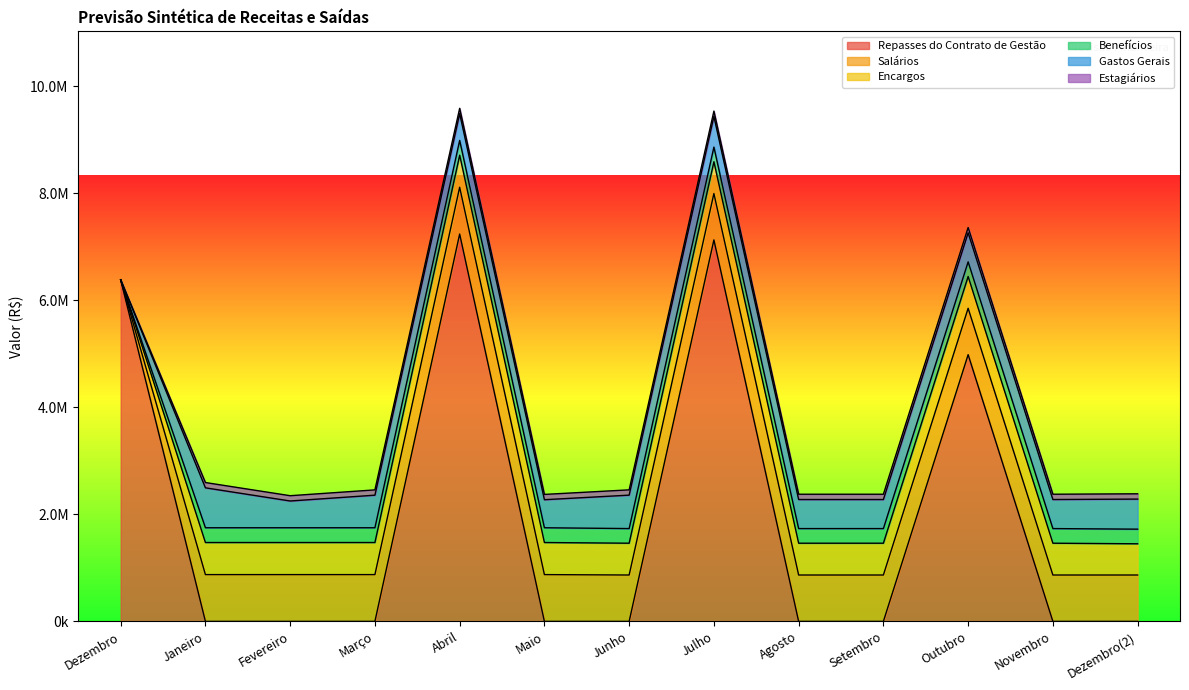

How many series are shown in this chart?

6